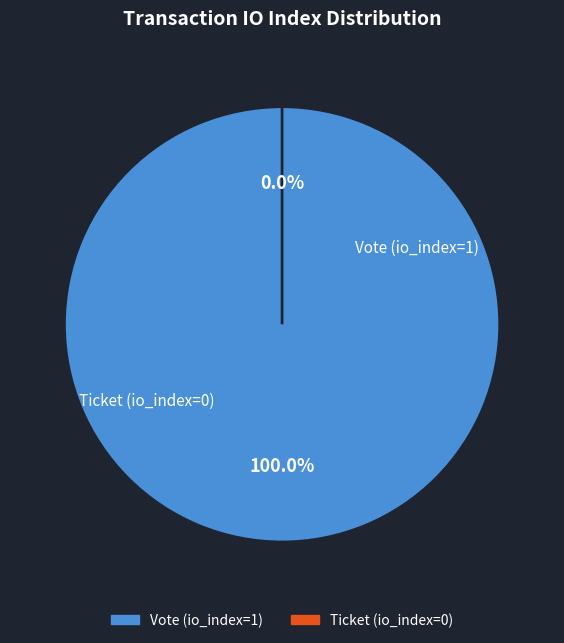

Is it true that Vote (io_index=1) is 99% of the pie?

False